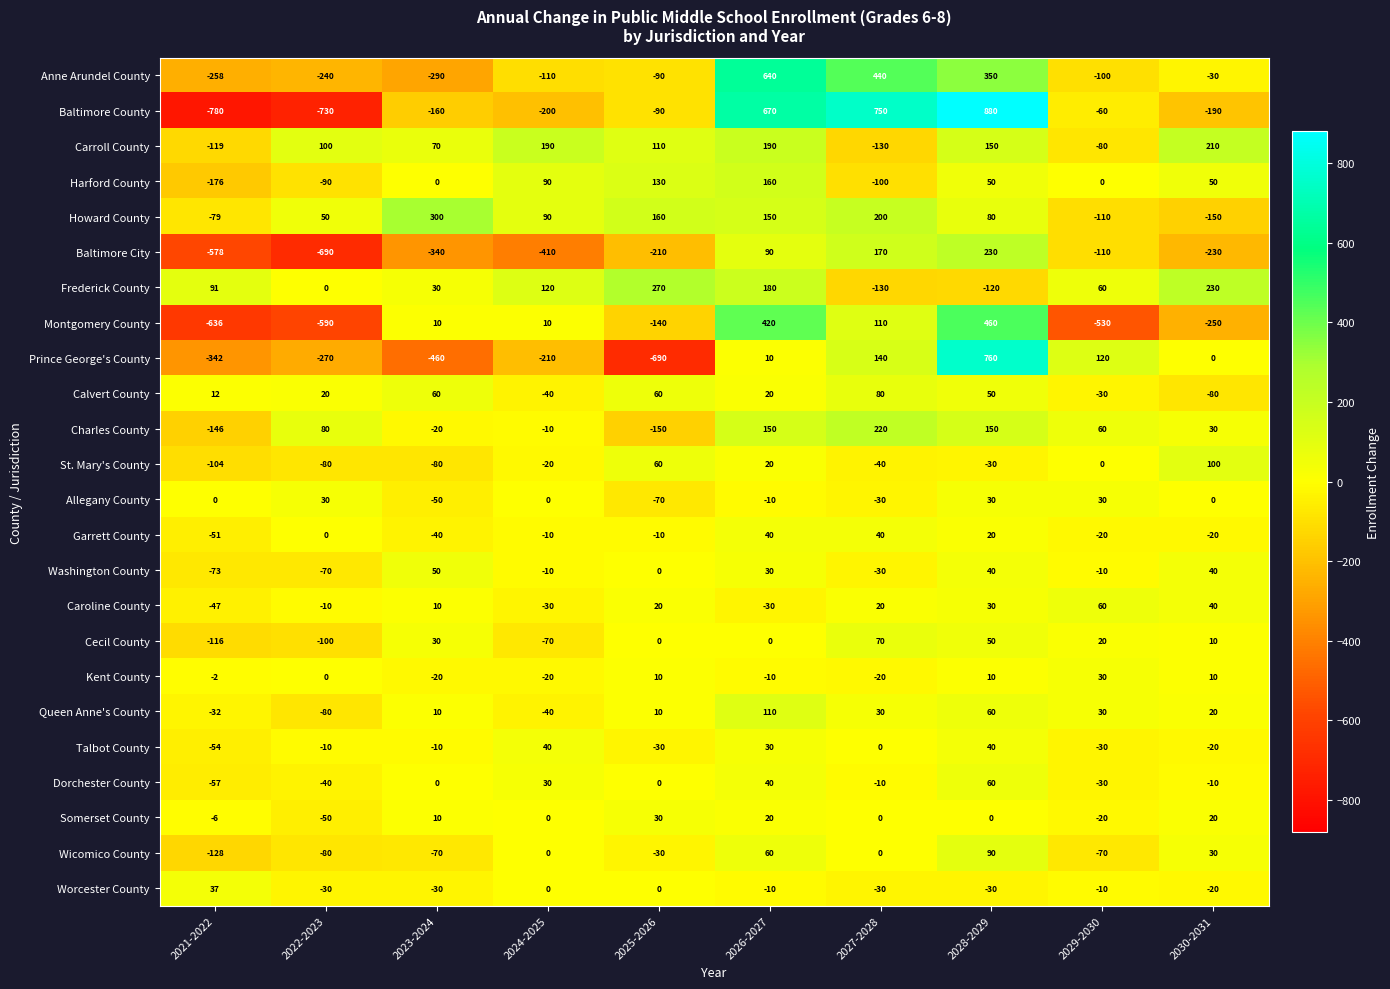

Between 2022-2023 and 2027-2028, which series saw the biggest shift?

Baltimore County